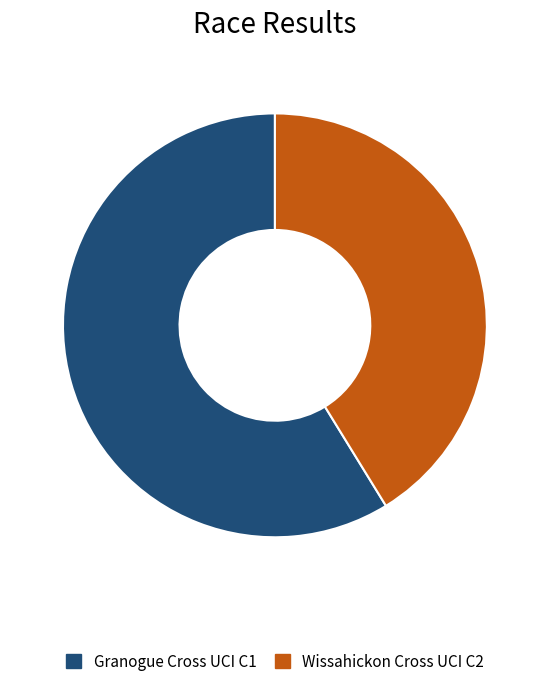

Which slice is the smallest?

Wissahickon Cross UCI C2